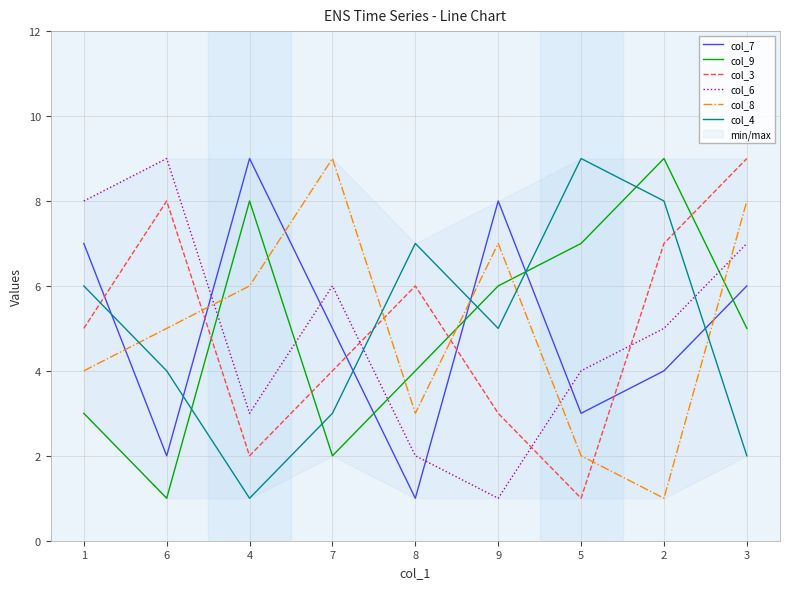

How many times do col_4 and col_9 cross each other?

5